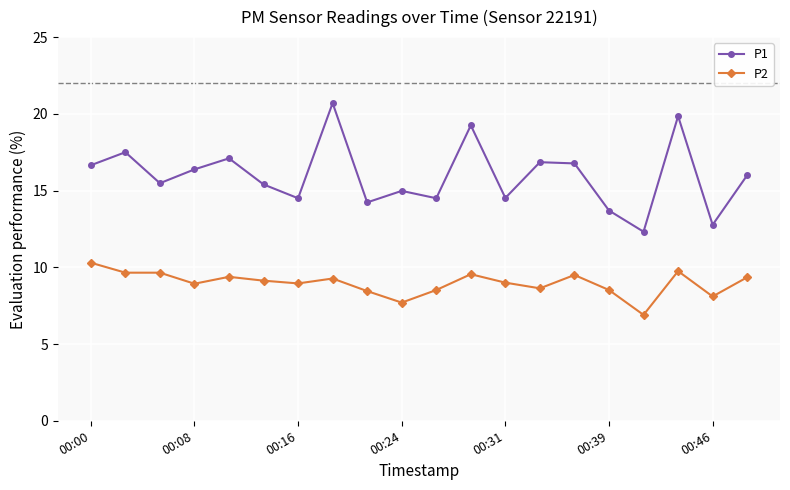

True or false: P2 and P1 cross at least once.

False